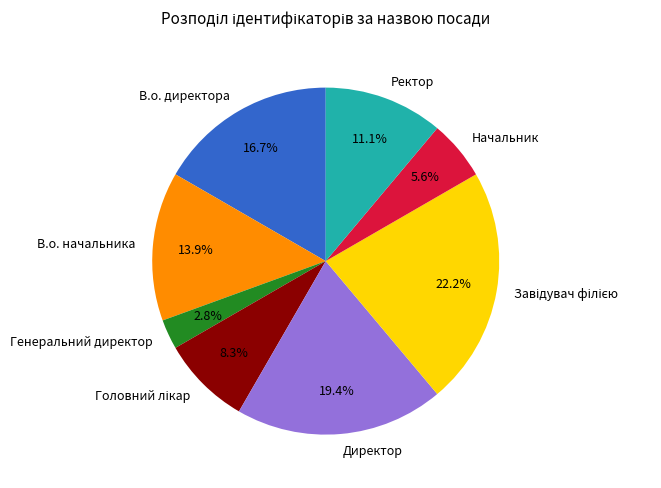

Does В.о. директора account for over 50% of the chart?

No